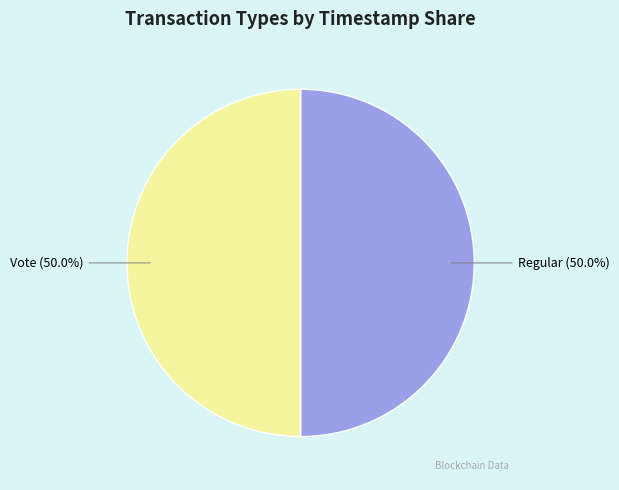

What is the ratio of the value at Vote to the value at Regular?

1.0